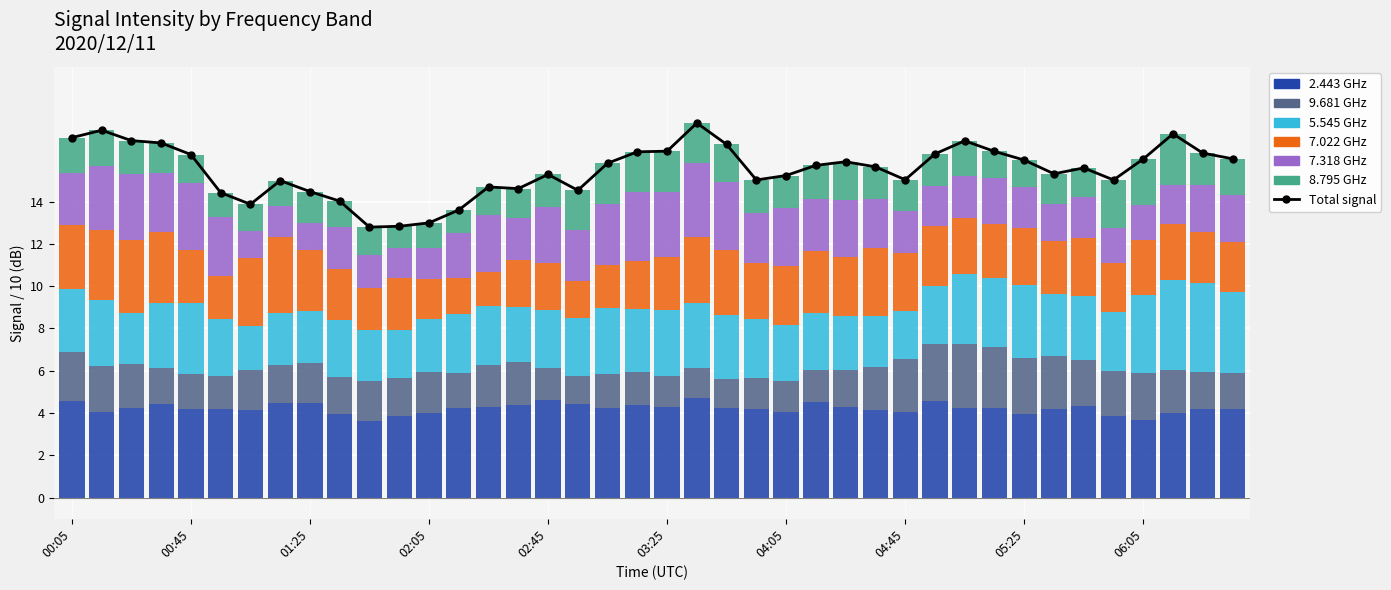

How many values in the 2.443 series are below 4?

8